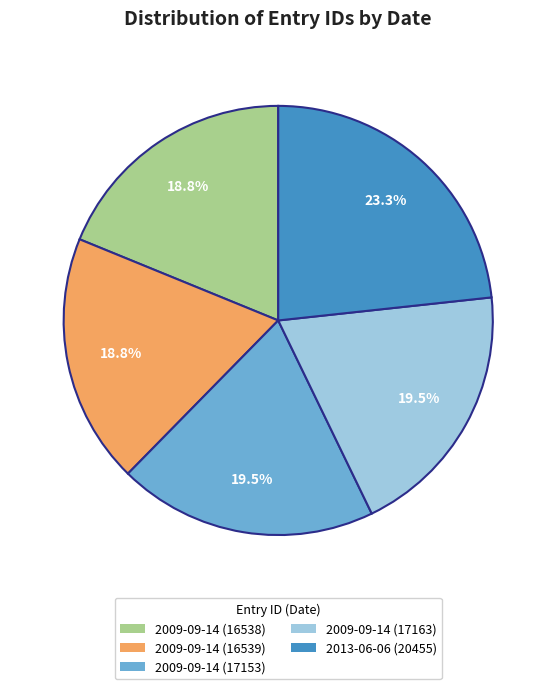

Does 2013-06-06 (20455) account for over 50% of the chart?

No